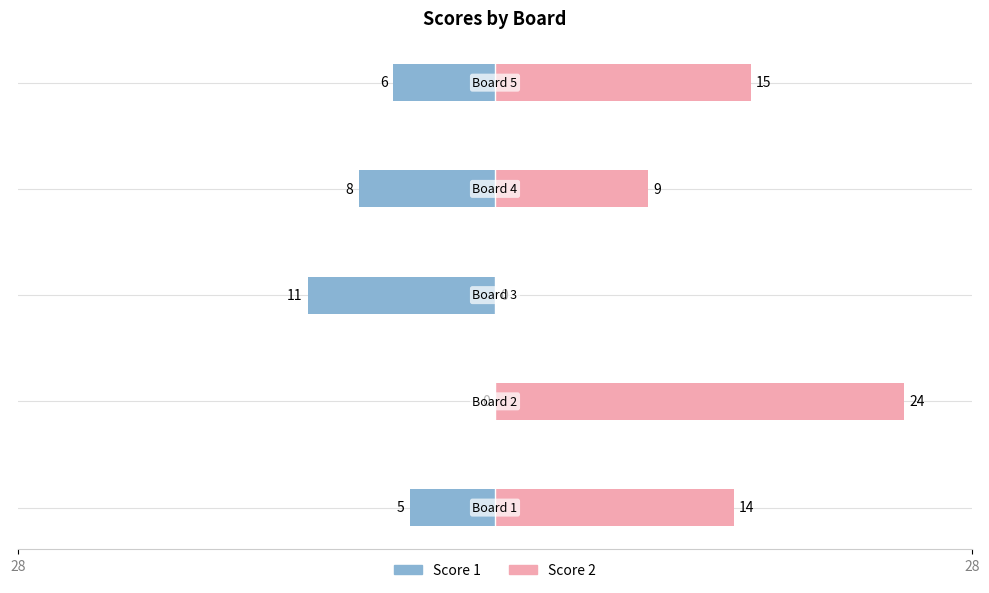

The value of Score 1 at 28 is -4. True or false?

False